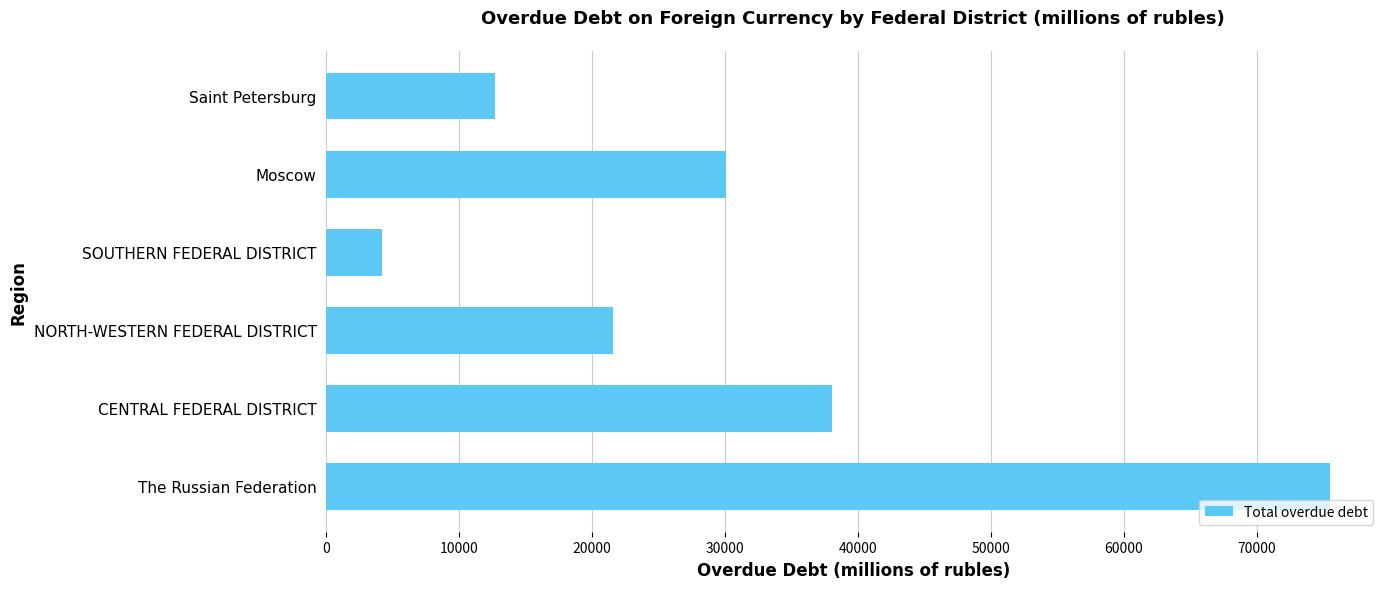

What is the minimum value shown in the chart?

4215